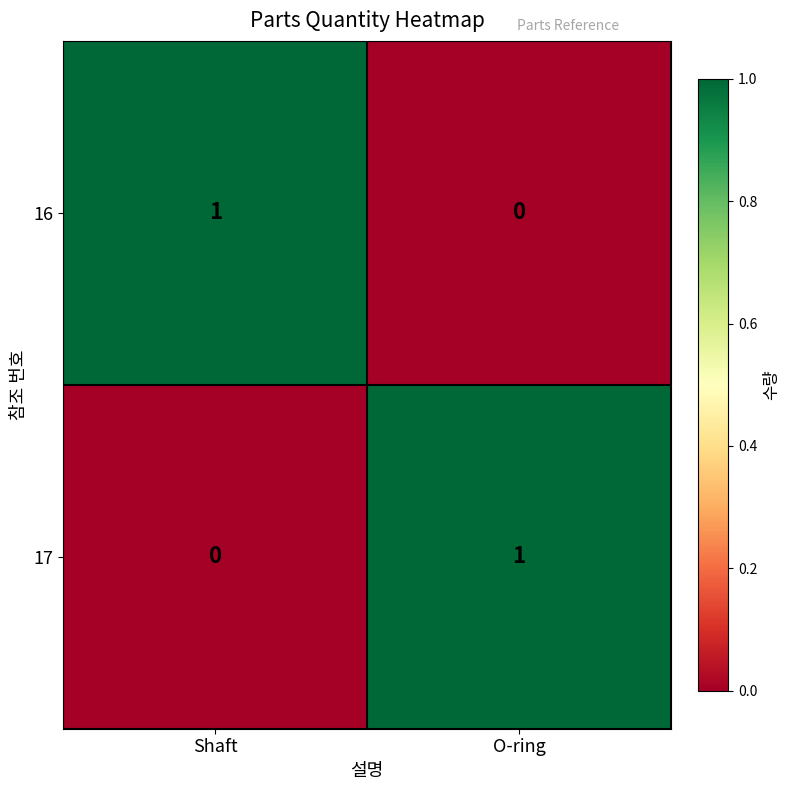

Is it true that 16 equals 1 at Shaft?

True